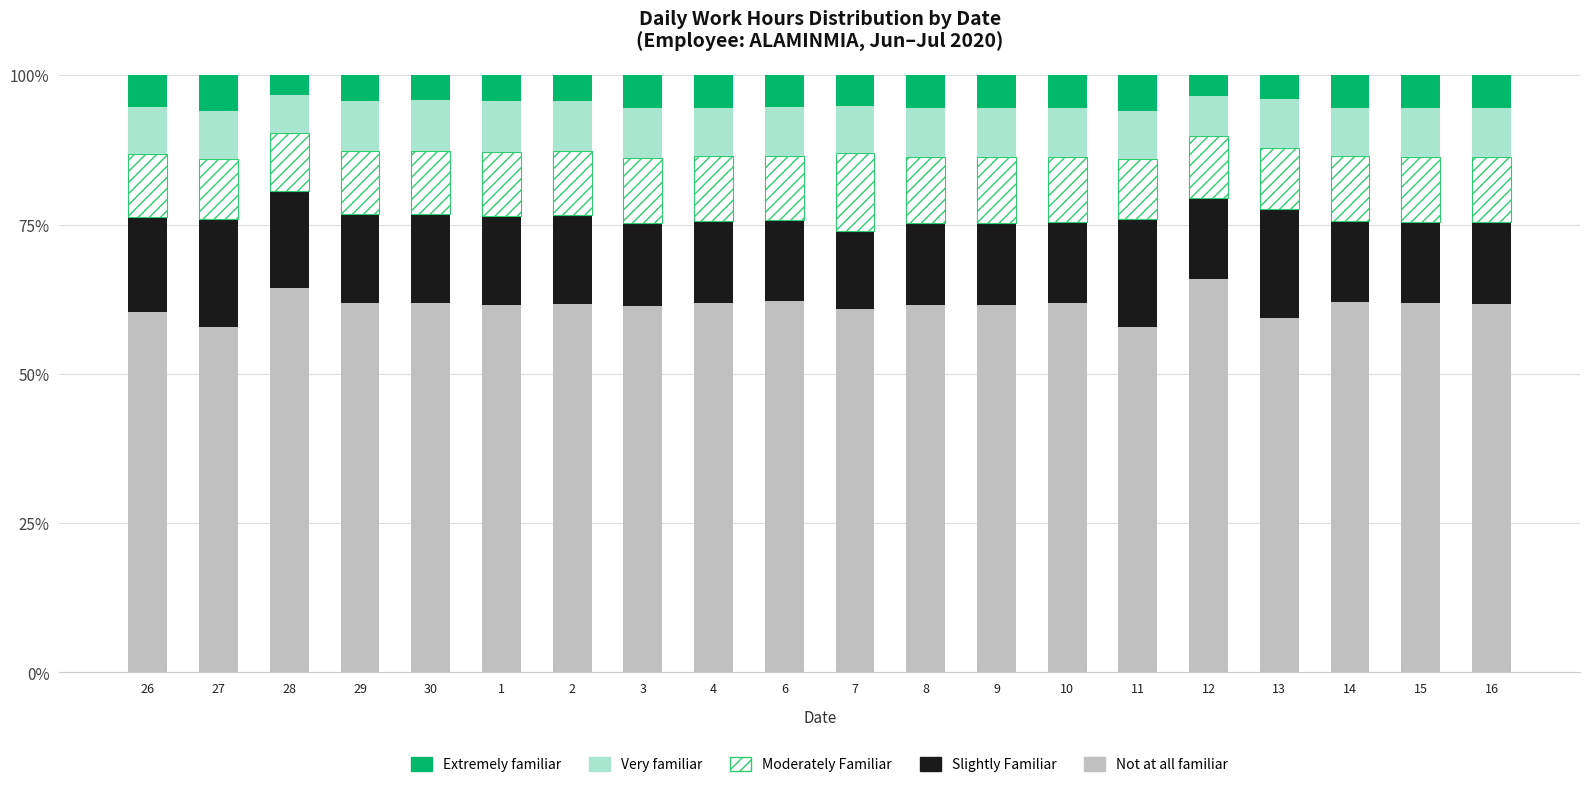

What is the difference between the maximum and minimum values in the Not at all familiar series?

8.1